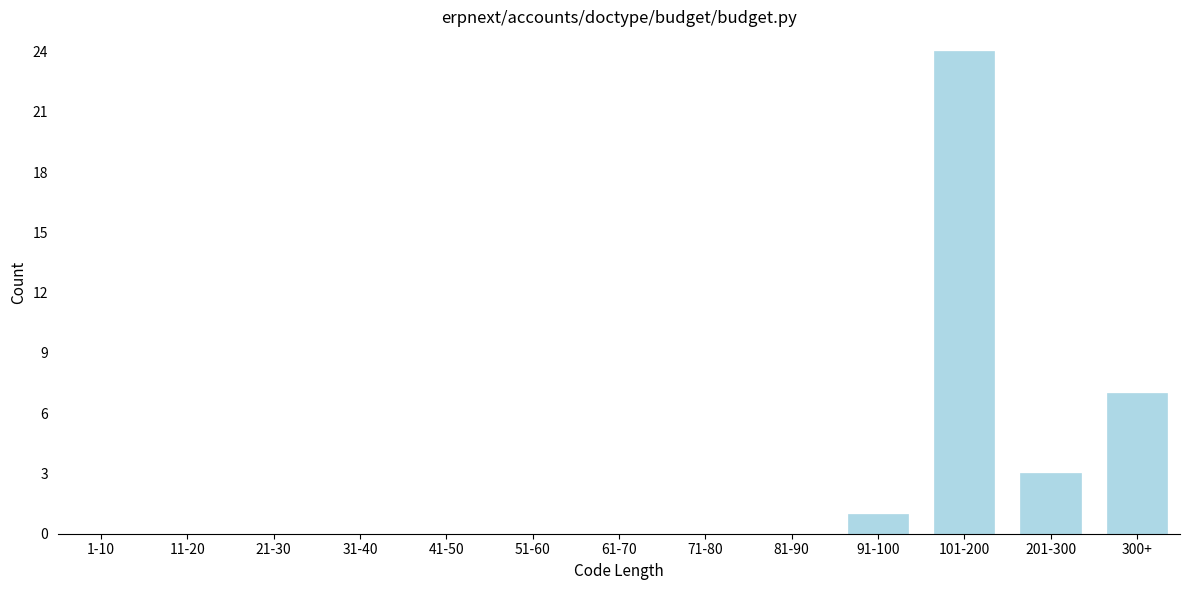

Reading left to right, transcribe all the data shown in this chart.

1-10=0	11-20=0	21-30=0	31-40=0	41-50=0	51-60=0	61-70=0	71-80=0	81-90=0	91-100=1	101-200=24	201-300=3	300+=7